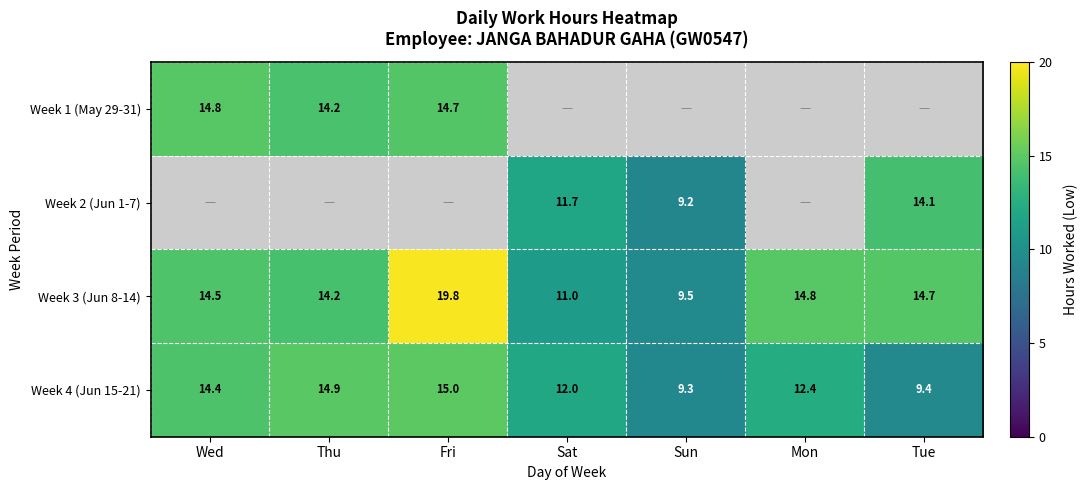

List the labels in order of Week 3 (Jun 8-14) value, smallest first.

Sun, Sat, Thu, Wed, Tue, Mon, Fri